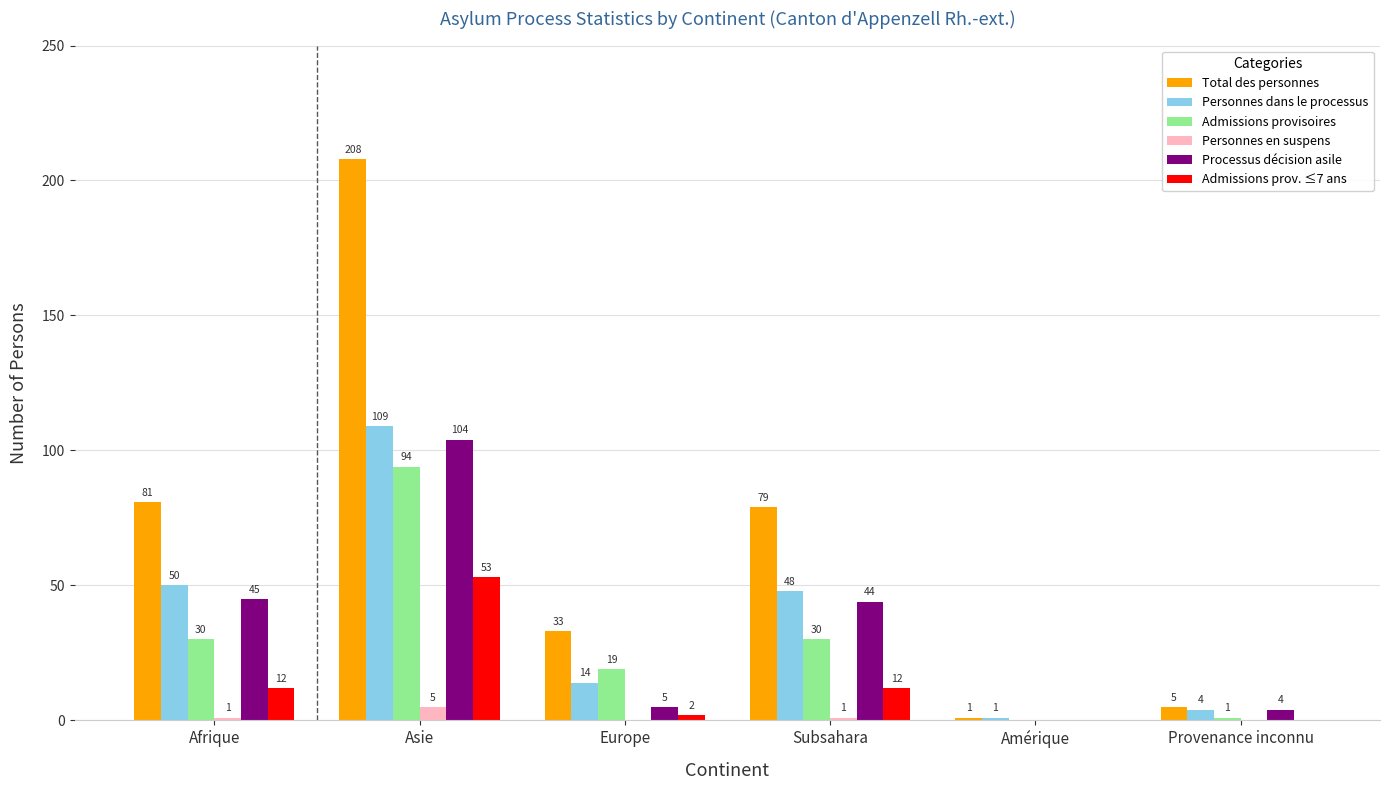

How many groups of bars are there?

6